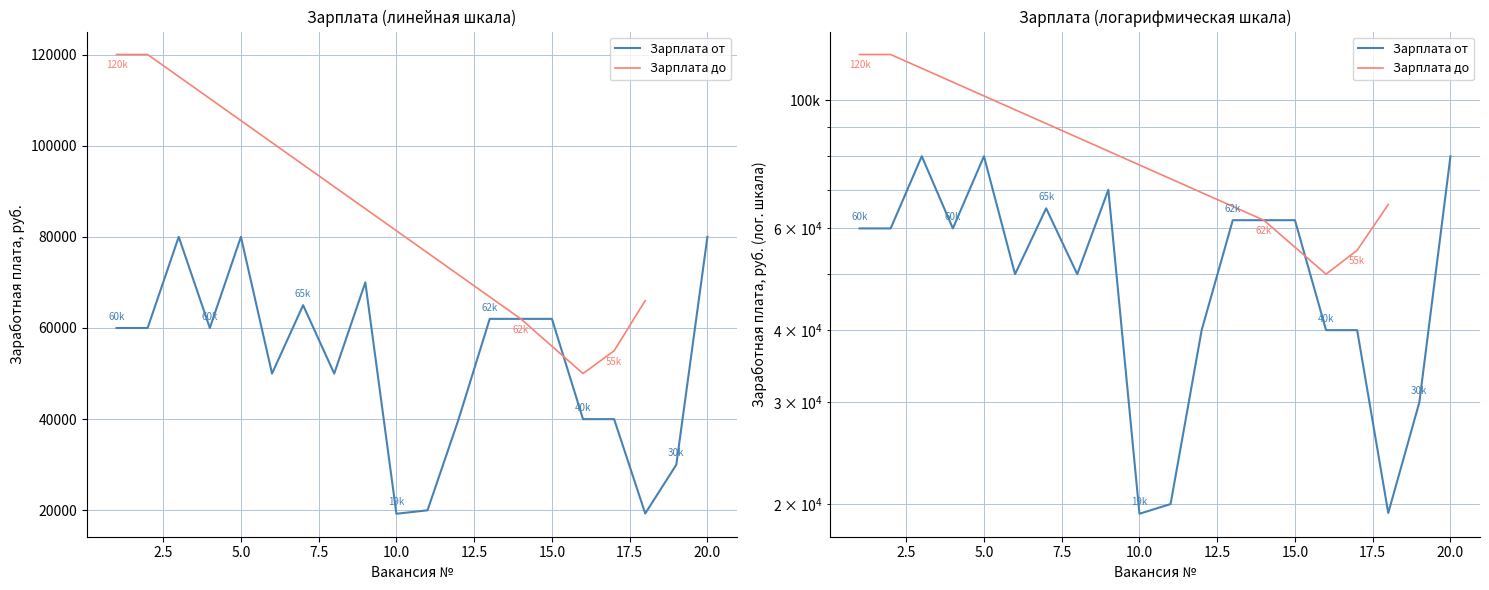

What is the value of the 4th point from the left?

60000